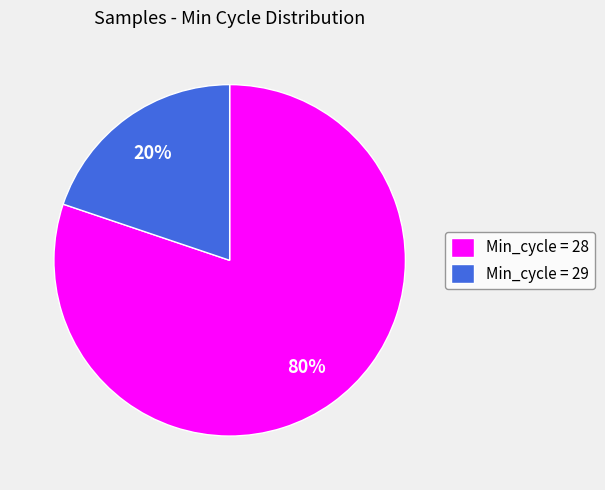

What percentage is the Min_cycle = 28 slice, to the nearest percent?

80%